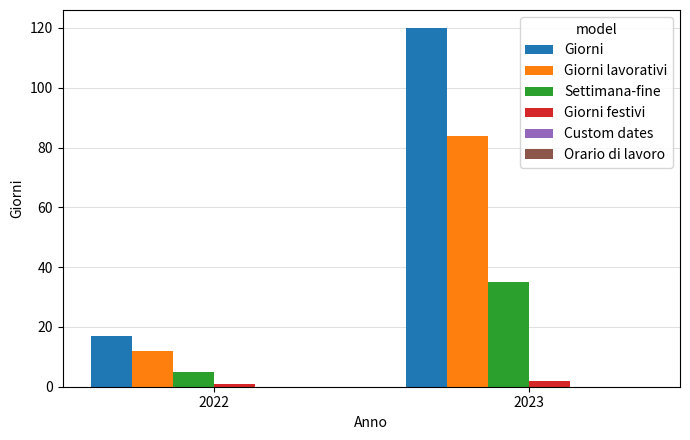

Reading left to right, transcribe all the data shown in this chart.

Giorni: 17	120
Giorni lavorativi: 12	84
Settimana-fine: 5	35
Giorni festivi: 1	2